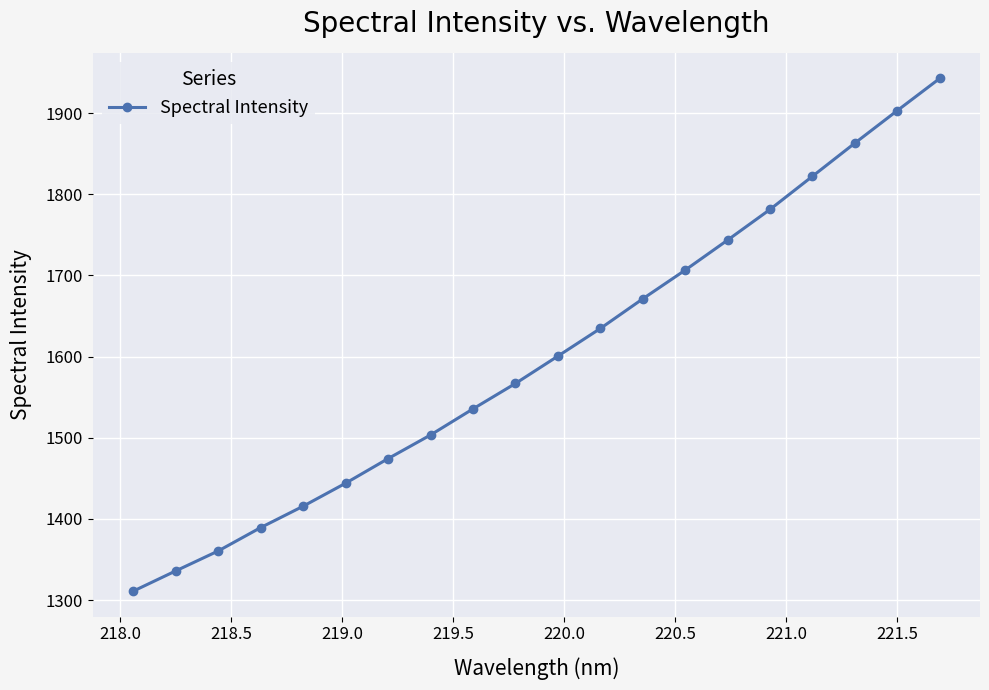

What is the average value?

1600.2